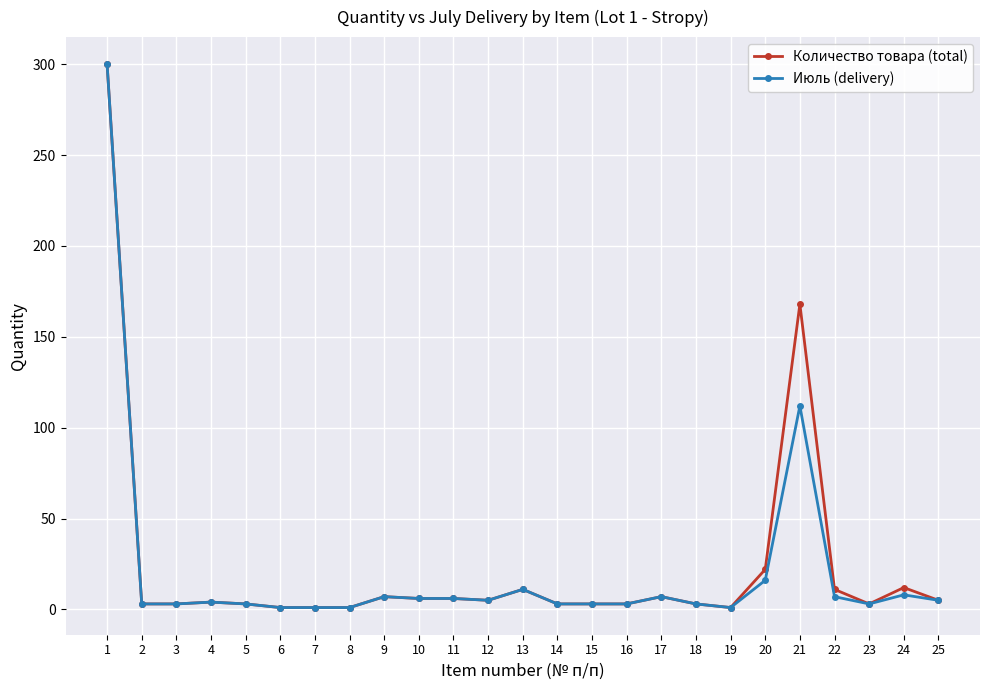

At which label is Количество товара (total) closest to 150?

21